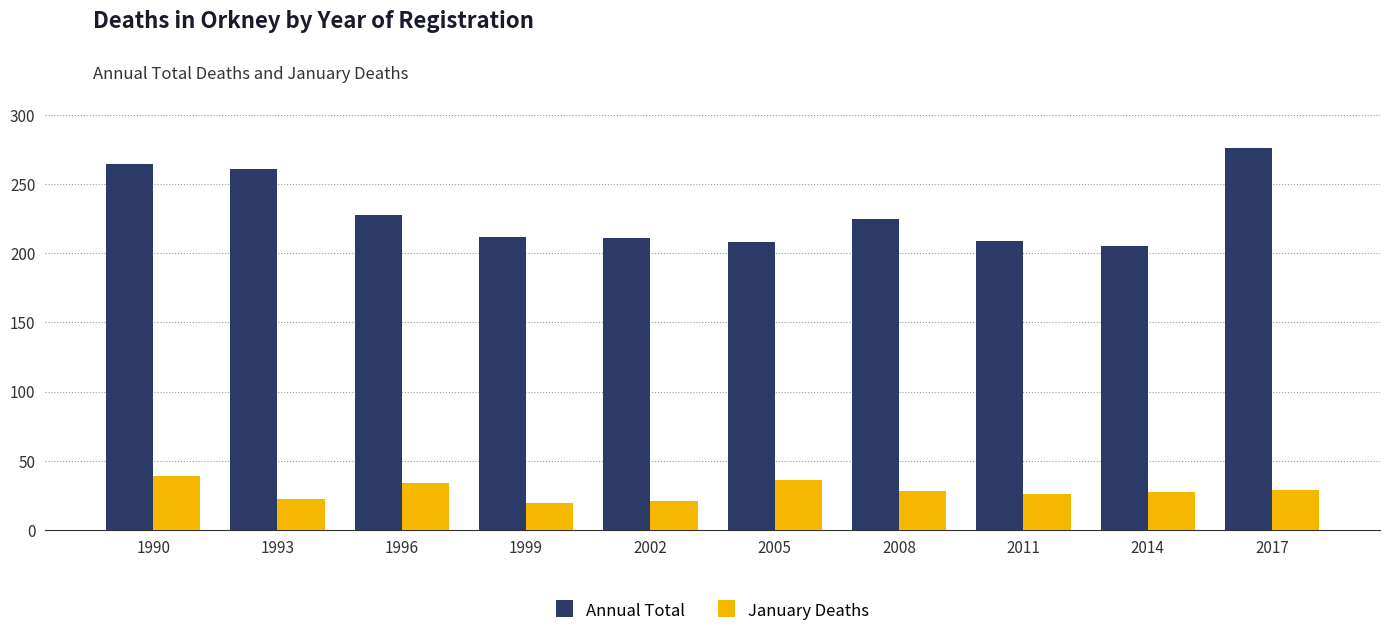

What is the difference between the highest and lowest values at 2002?

190